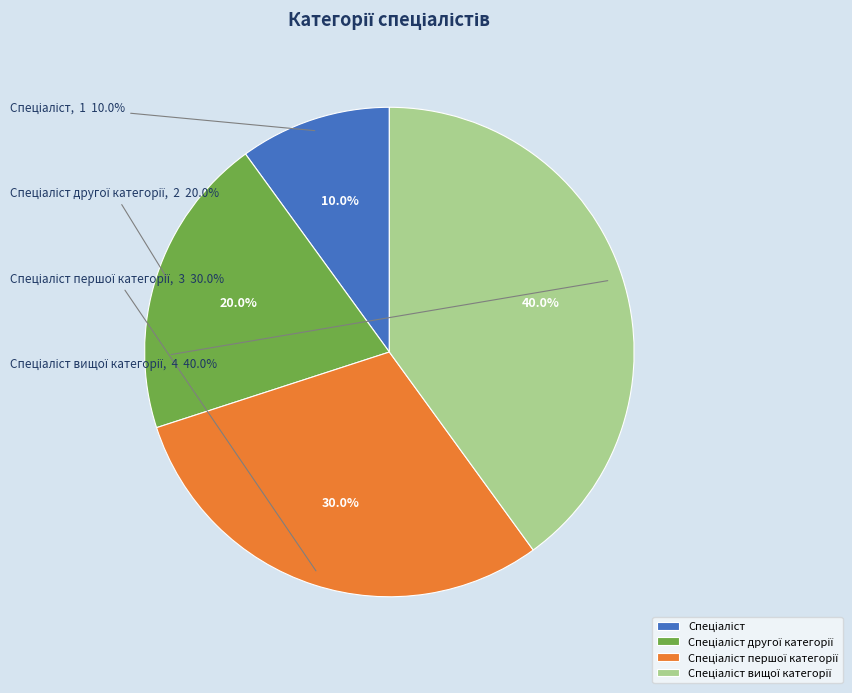

Which slice is the smallest?

Спеціаліст